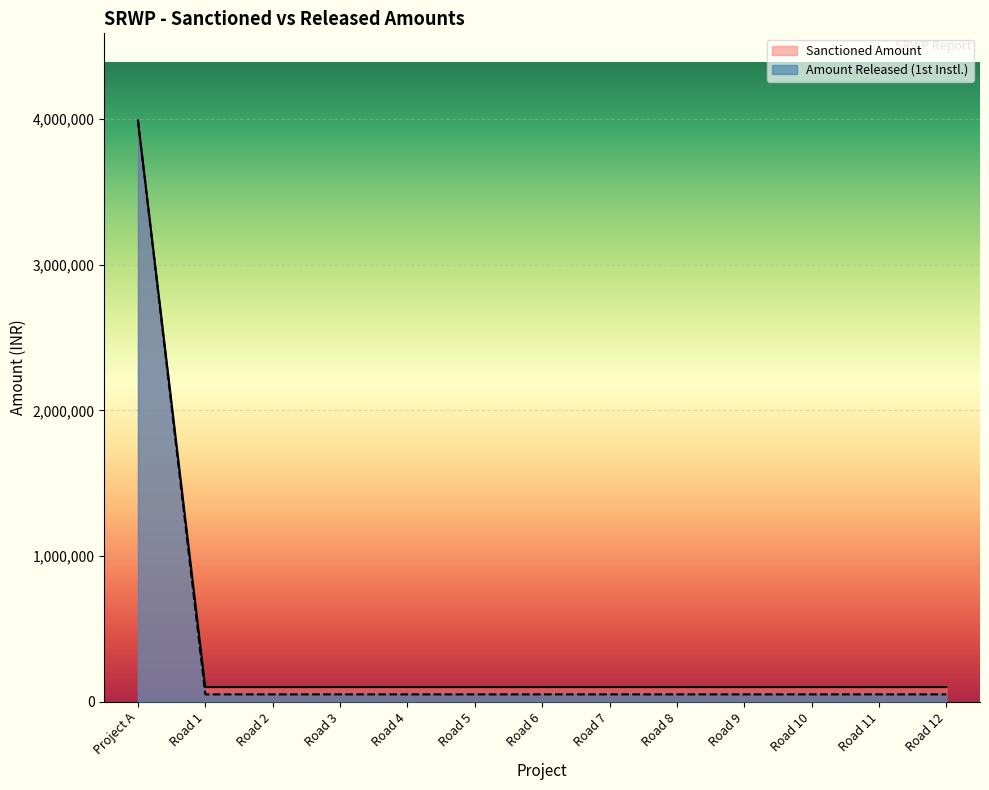

At Road 3, list the series in order from largest to smallest.

Sanctioned Amount, Amount Released (1st Instl.)